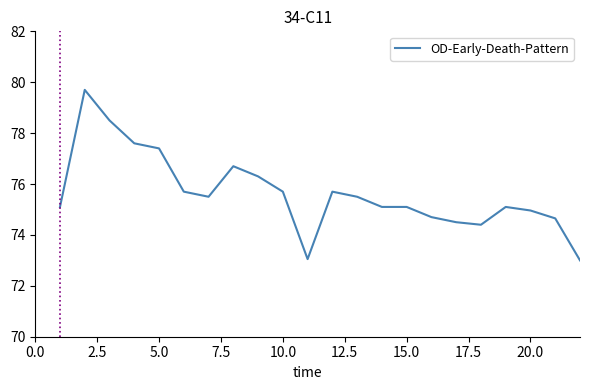

How many lines are shown in the chart?

1